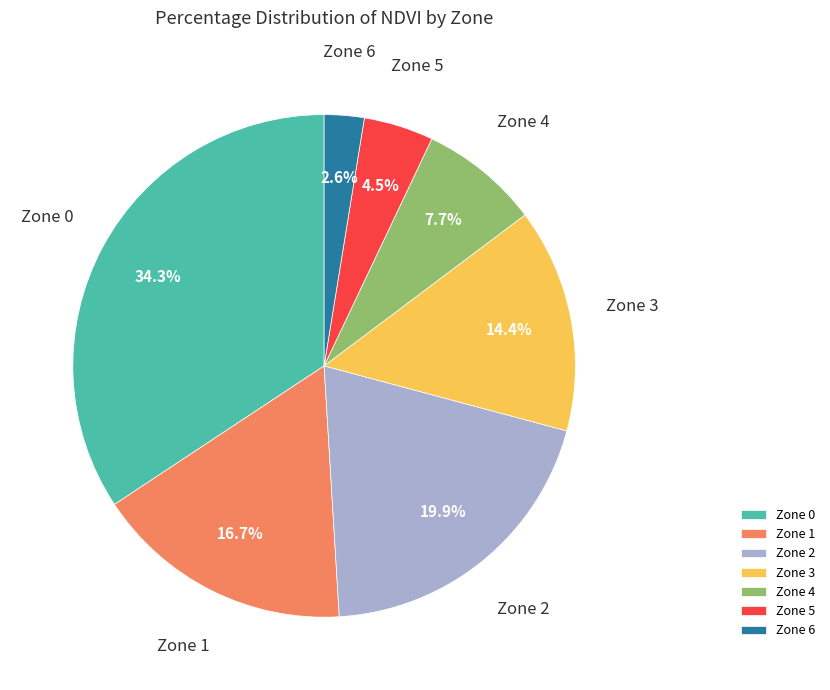

Is there a majority slice in this chart?

No